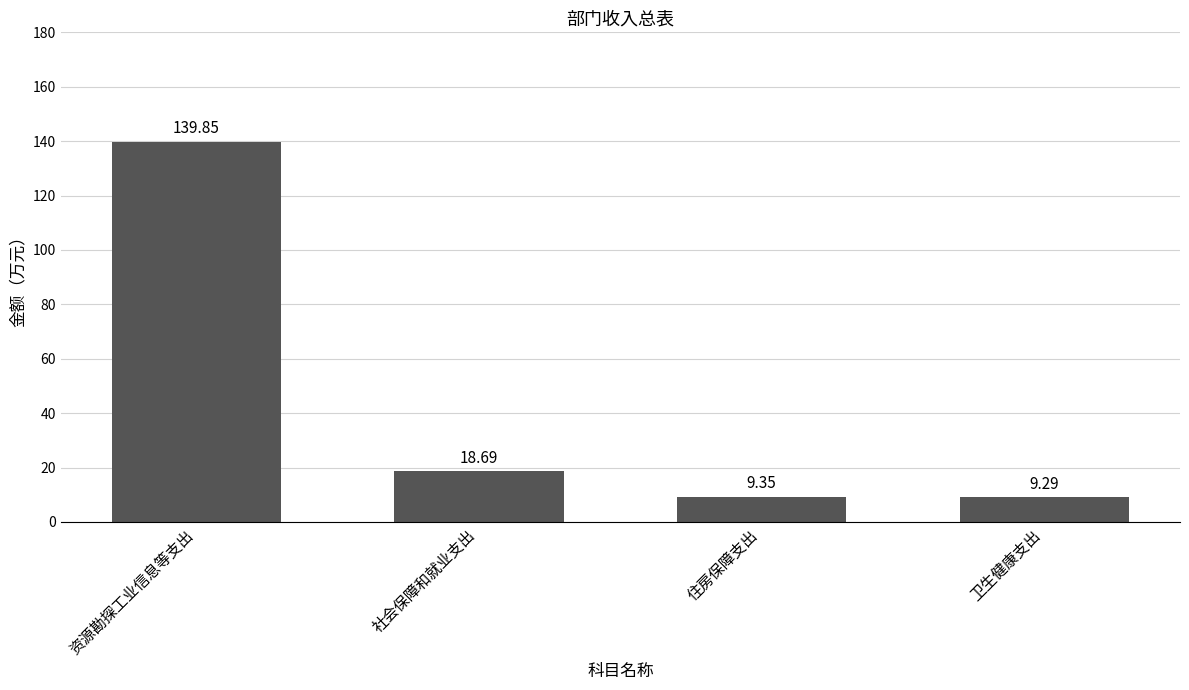

The chart shows a value of 9.3 at 卫生健康支出. True or false?

True